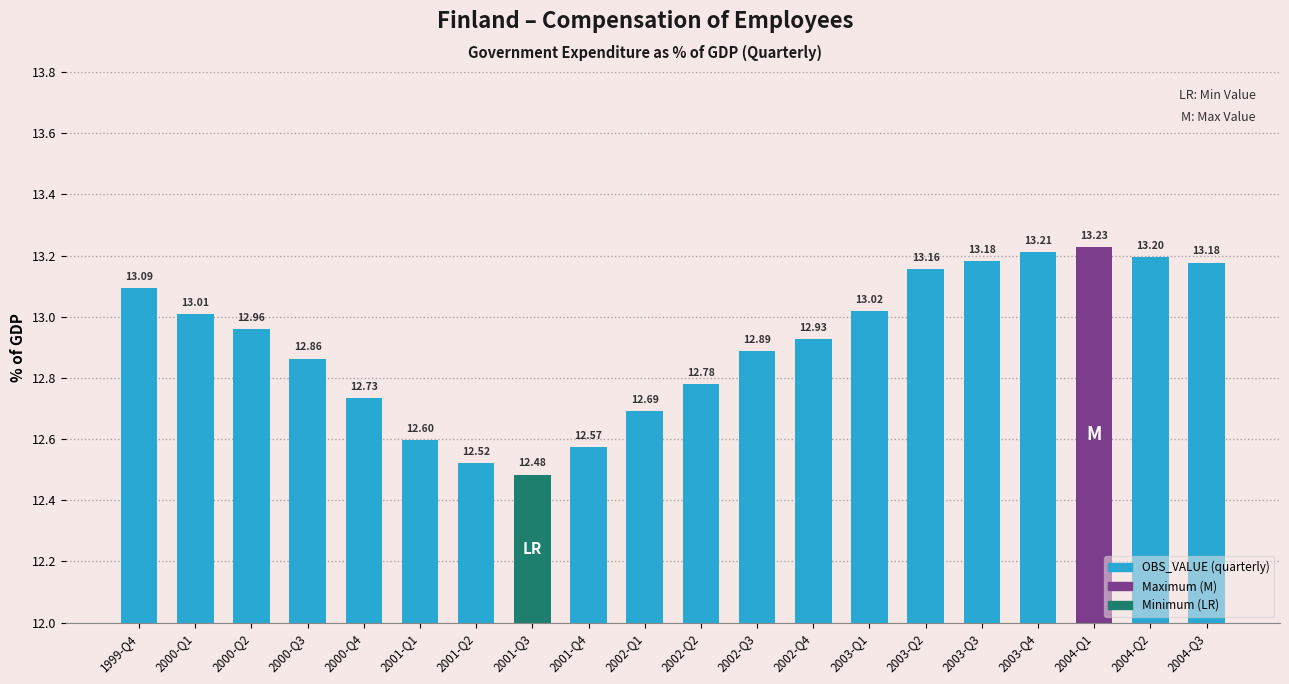

What is the difference between the values at 2001-Q3 and 2003-Q3?

0.7